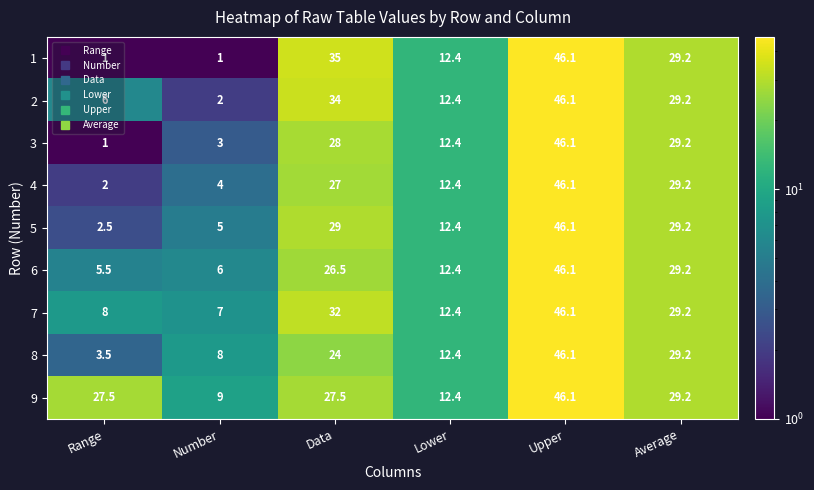

Is the value of 3 at Range greater than the value of 8 at Average?

No